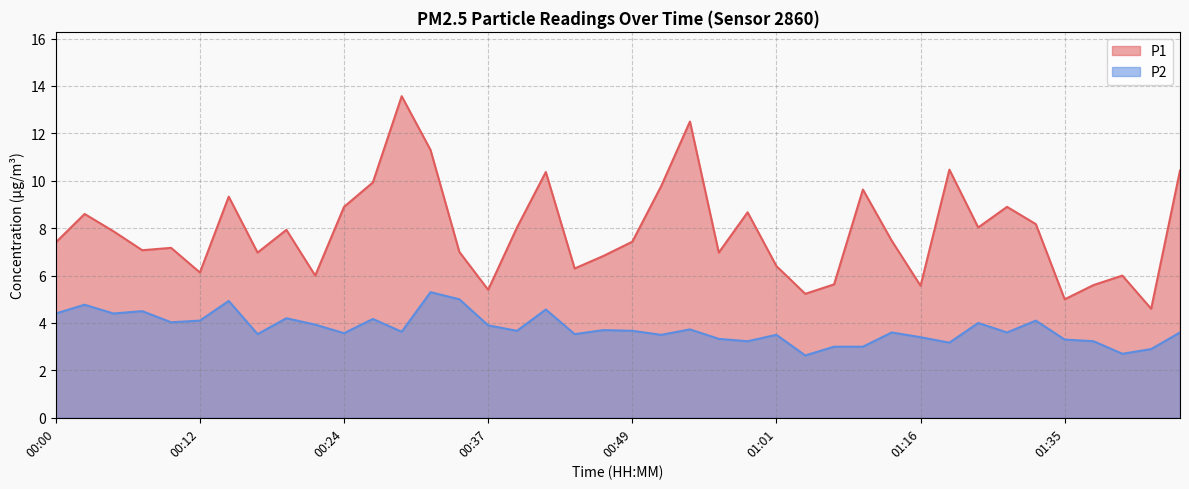

How many interior local peaks does the P1 series have?

12